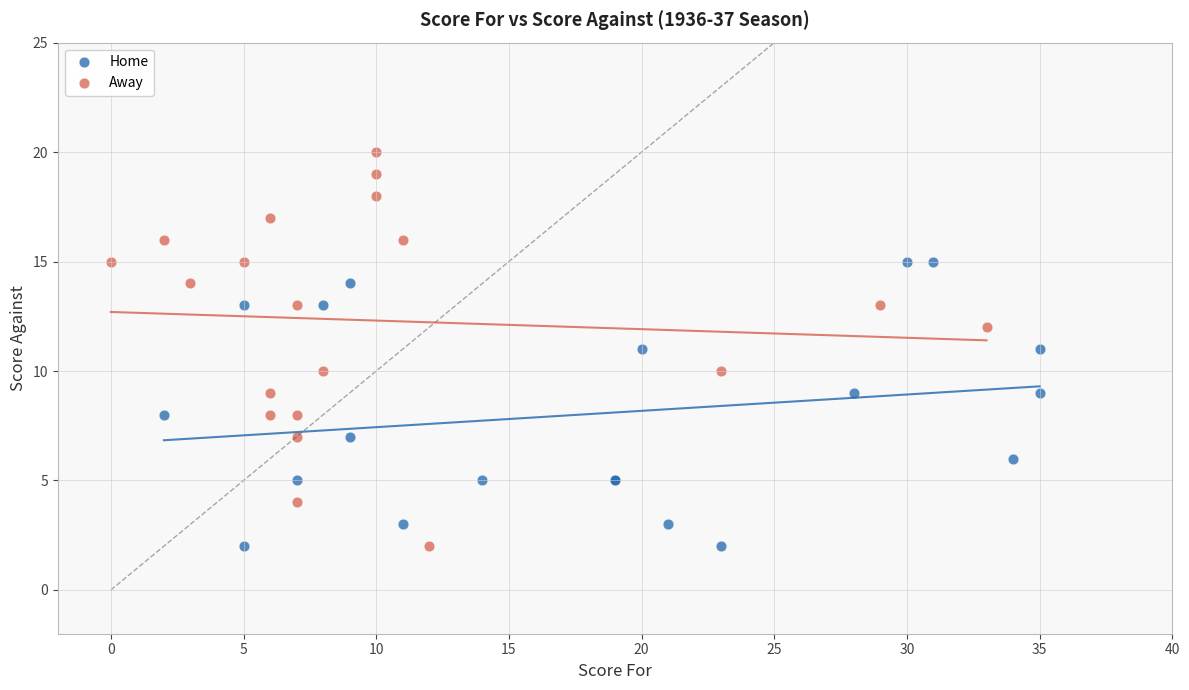

What are all the series names shown in the legend?

Home, Away